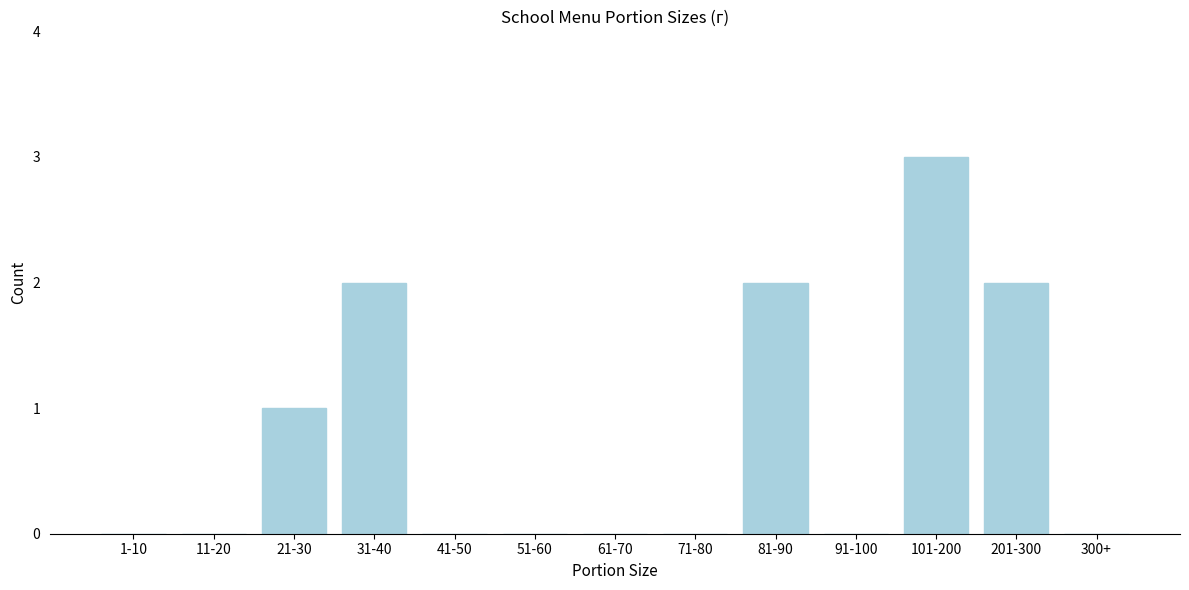

Reading left to right, what are all the values shown in this chart?

1-10=0	11-20=0	21-30=1	31-40=2	41-50=0	51-60=0	61-70=0	71-80=0	81-90=2	91-100=0	101-200=3	201-300=2	300+=0